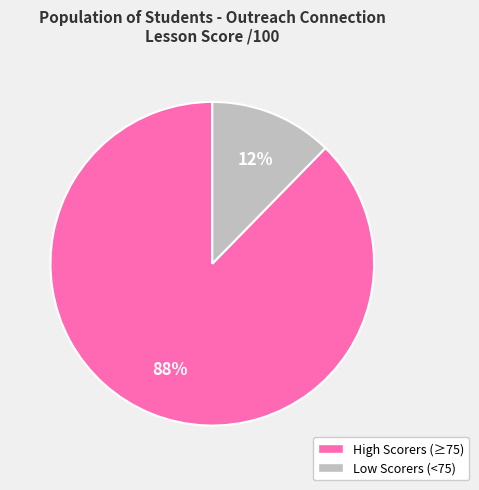

To the nearest percent, what is the average slice percentage?

50%